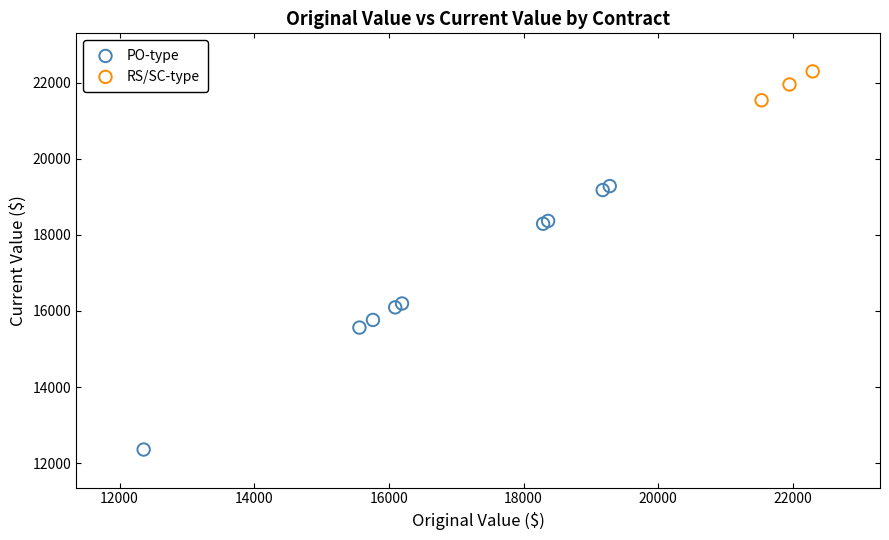

Which series reaches the maximum Y coordinate?

RS/SC-type